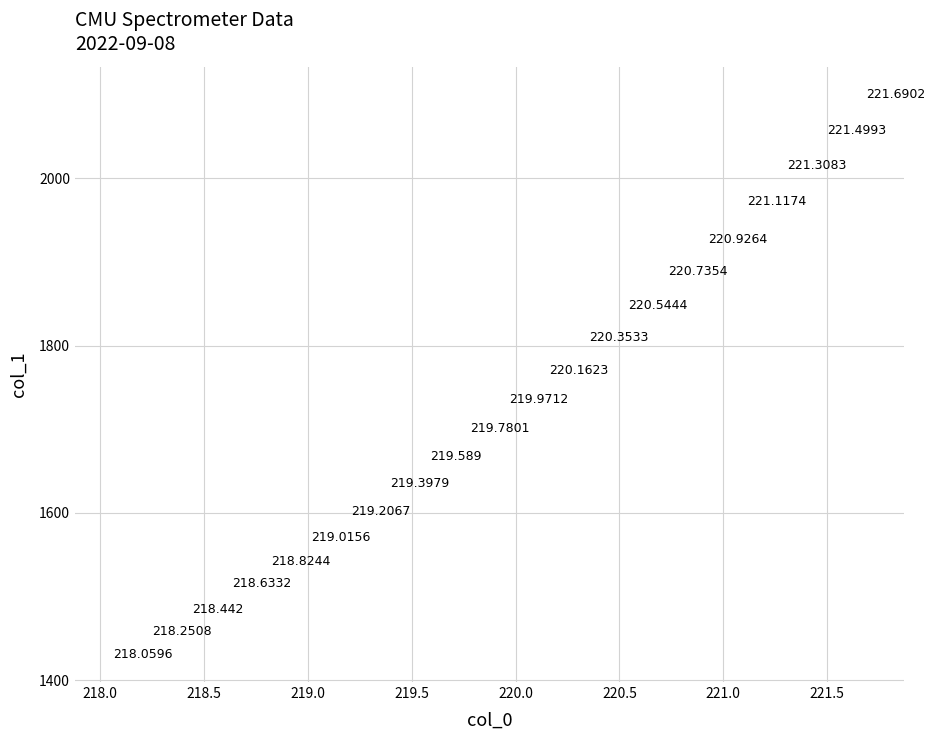

How many points are shown in the scatter plot?

20